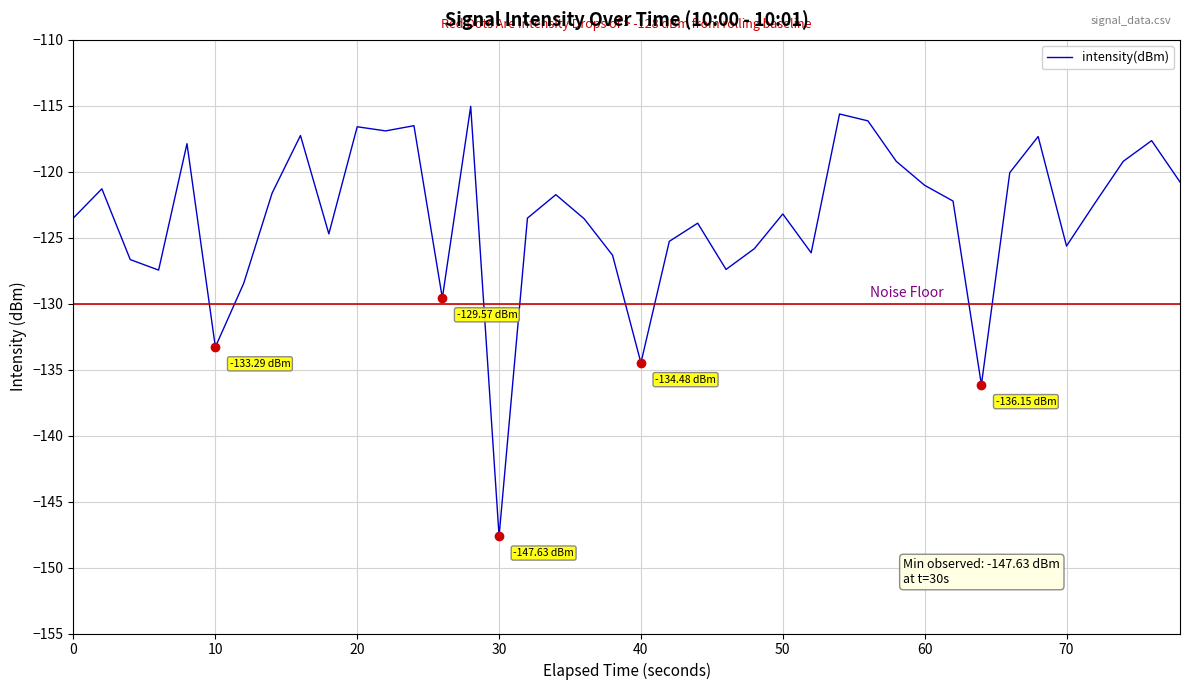

What is the difference between the second highest and second lowest values?

20.5